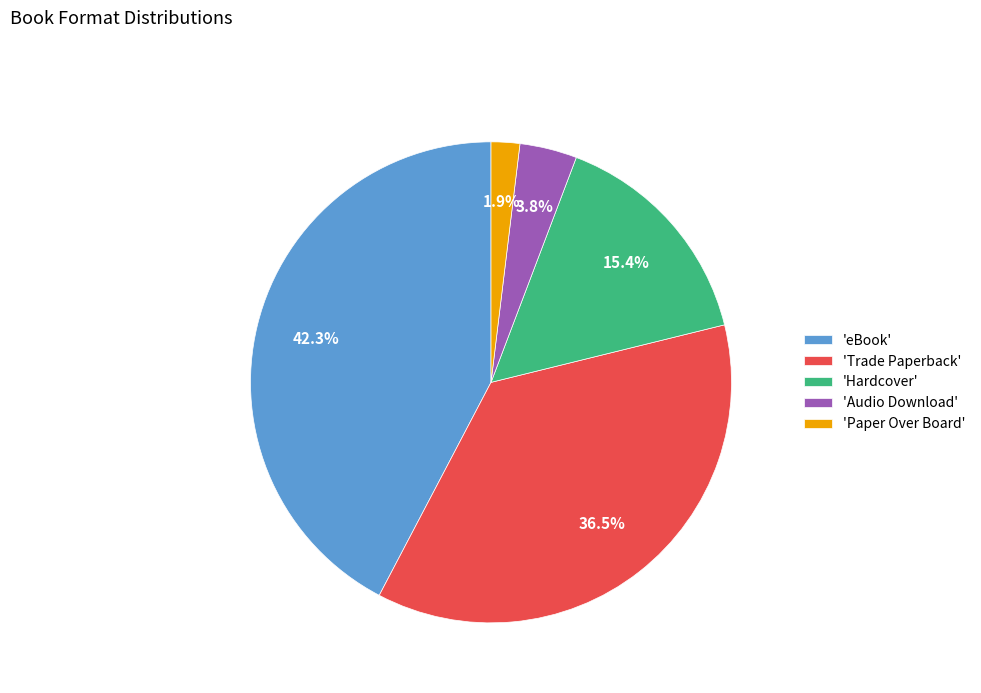

Rank the categories by value from lowest to highest.

'Paper Over Board', 'Audio Download', 'Hardcover', 'Trade Paperback', 'eBook'